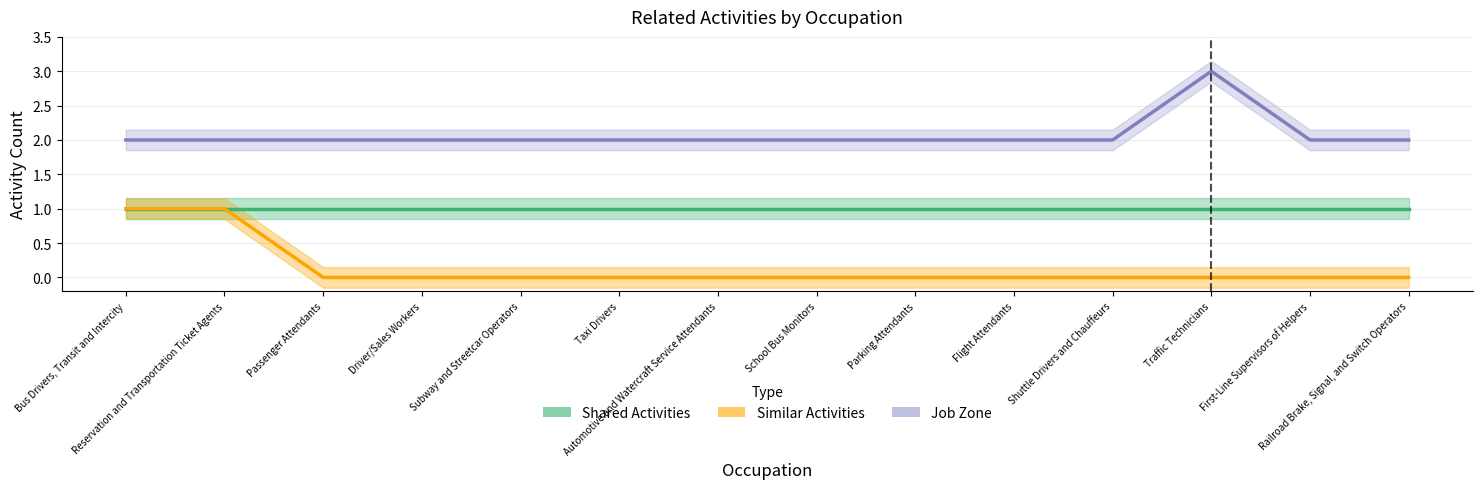

Count the number of data series in this chart.

3